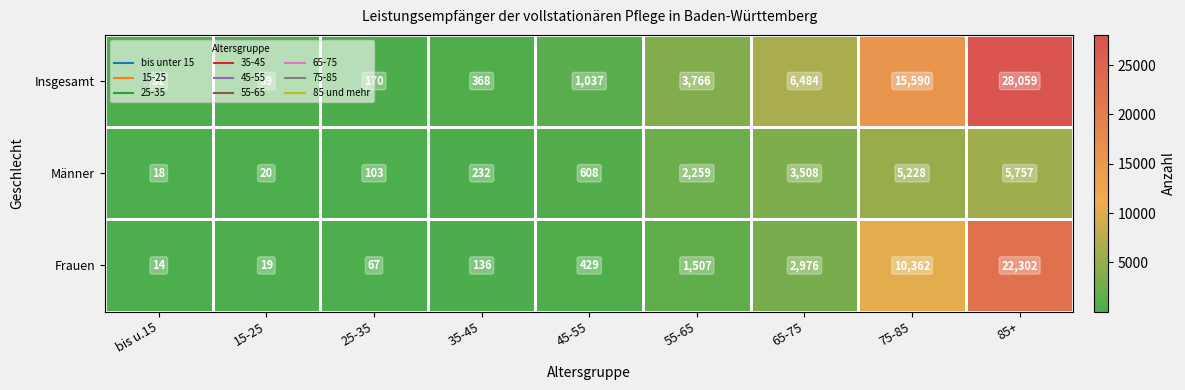

The Frauen series shows 44 at 25-35. True or false?

False